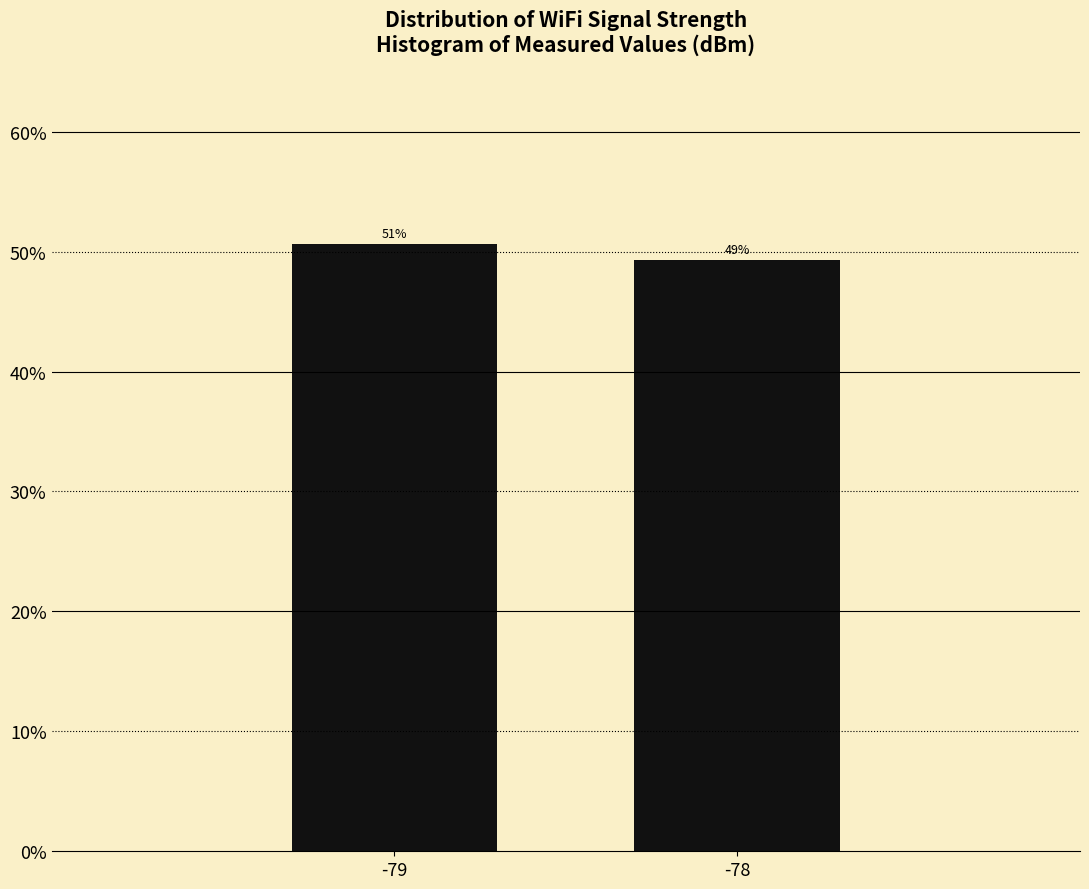

How many bars are there in total?

2